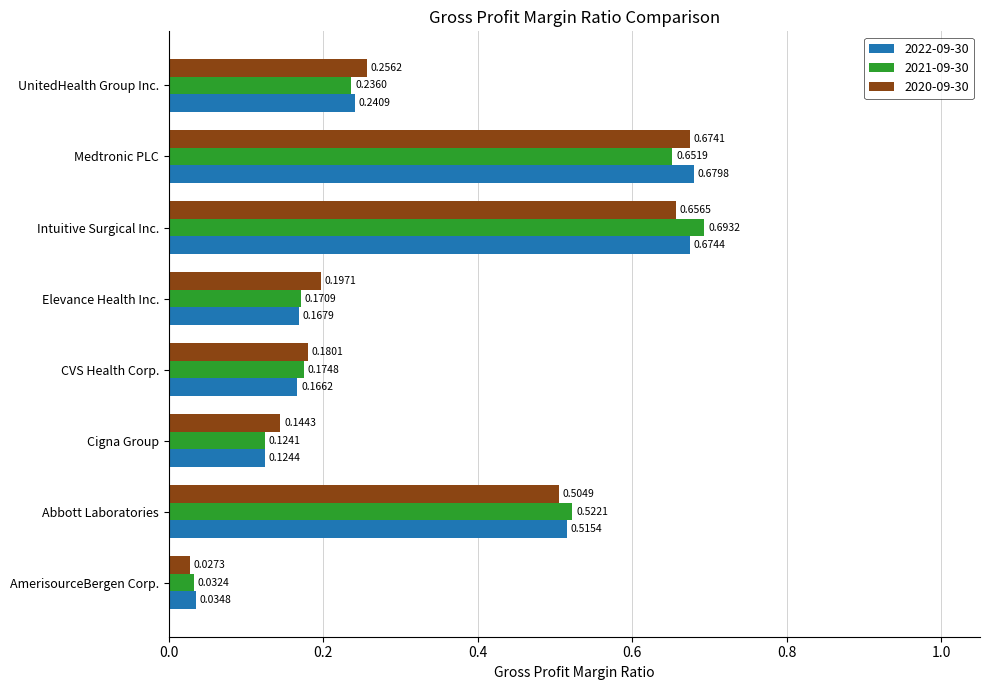

Which series has the largest total across all categories?

2020-09-30